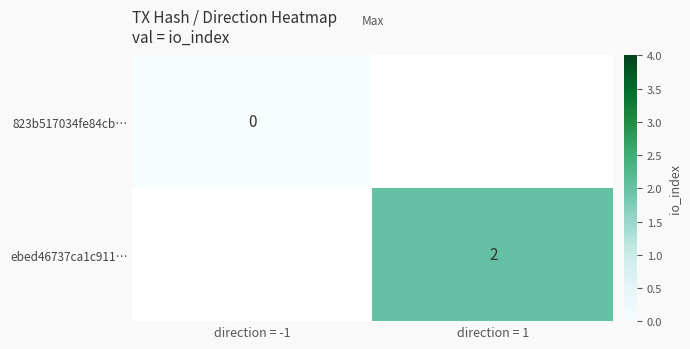

Rank the categories by ebed46737ca1c911… value from highest to lowest.

direction = -1, direction = 1